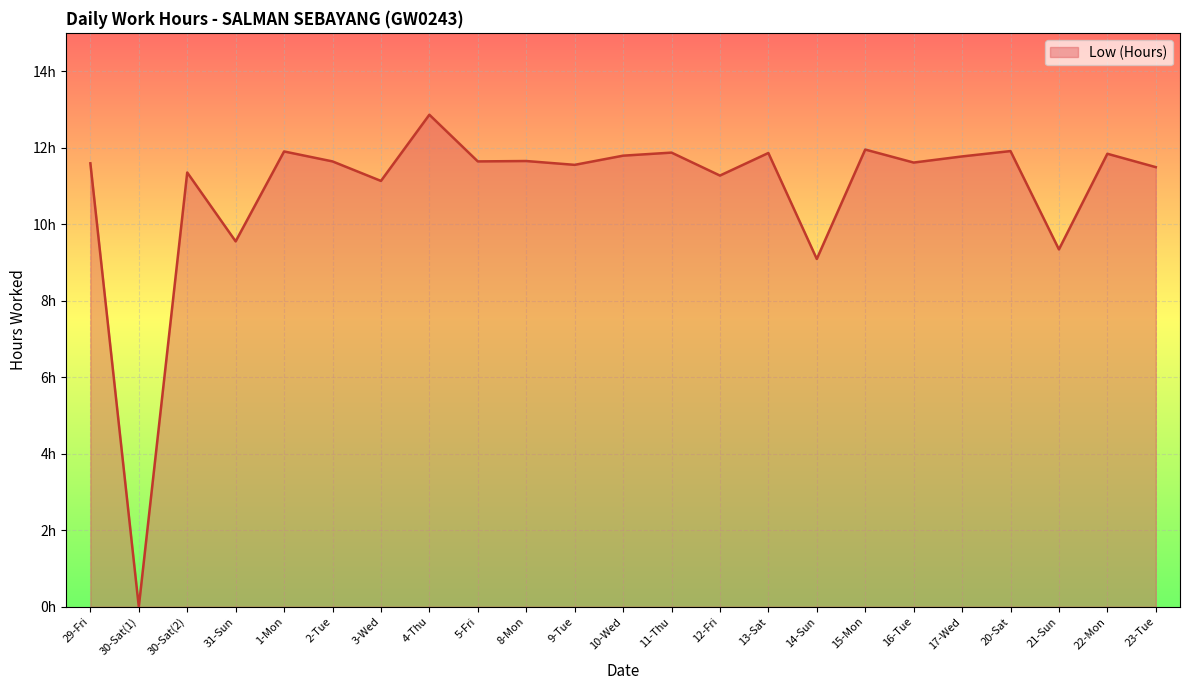

What is the change in value from 2-Tue to 15-Mon?

+0.3